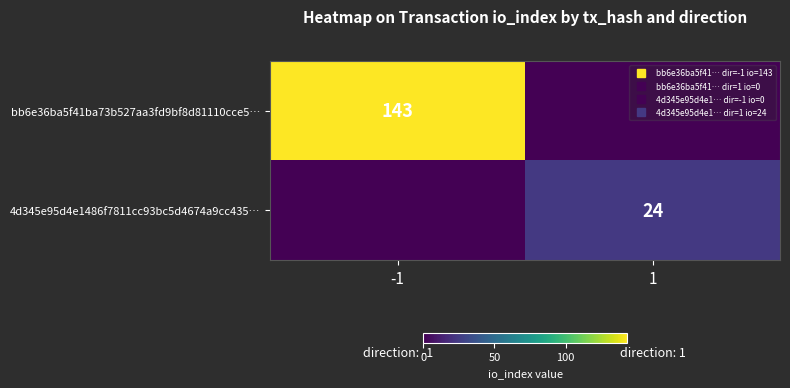

Between -1 and 1, which series saw the biggest shift?

bb6e36ba5f41ba73b527aa3fd9bf8d81110cce5…